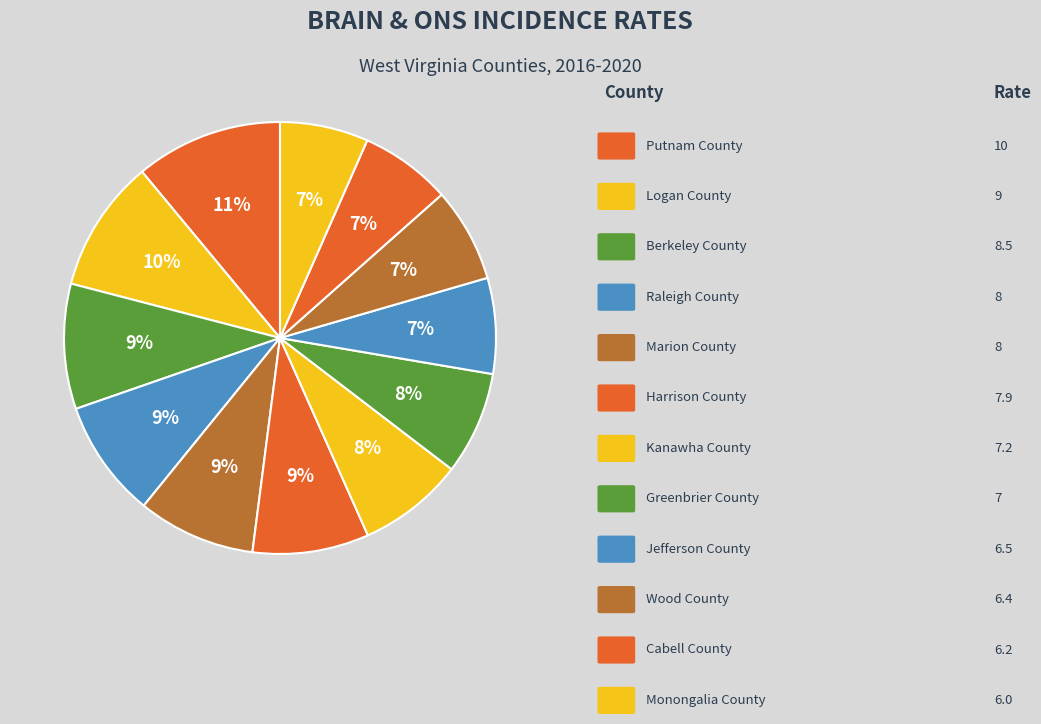

Which slice is the smallest?

Monongalia County